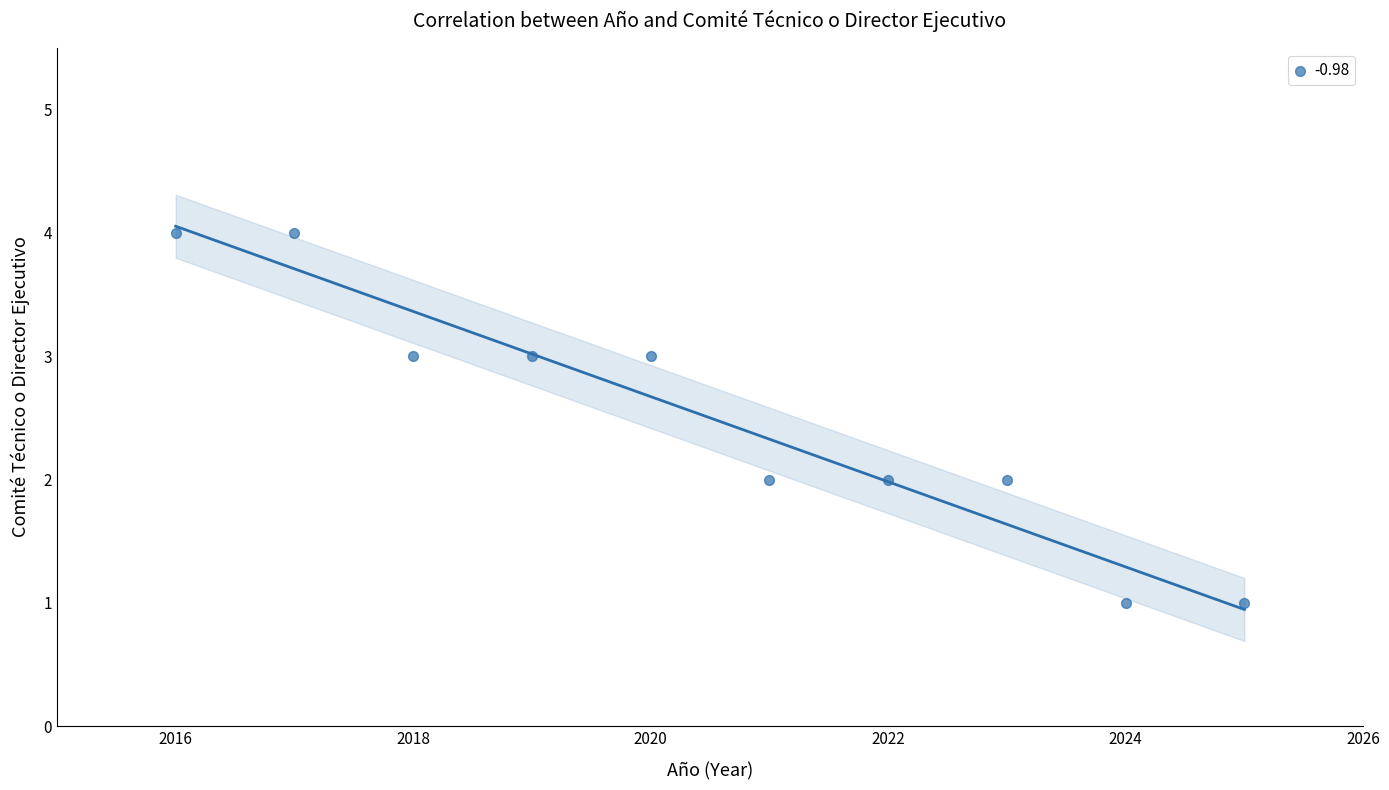

What is the average X value?

2020